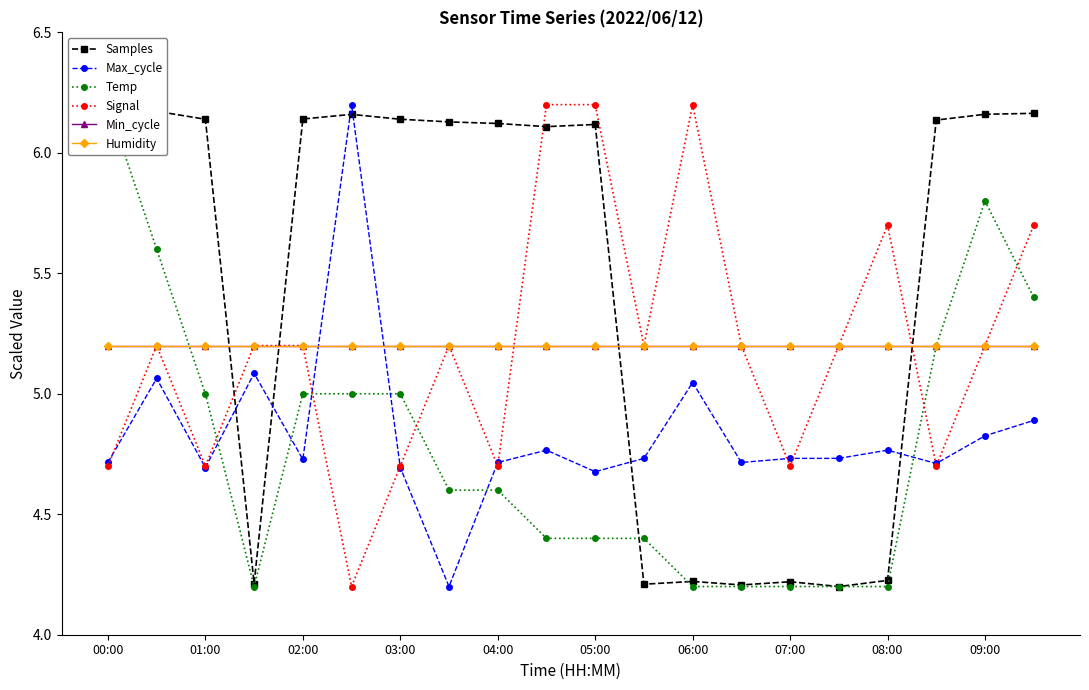

What position from the left is 19?

20